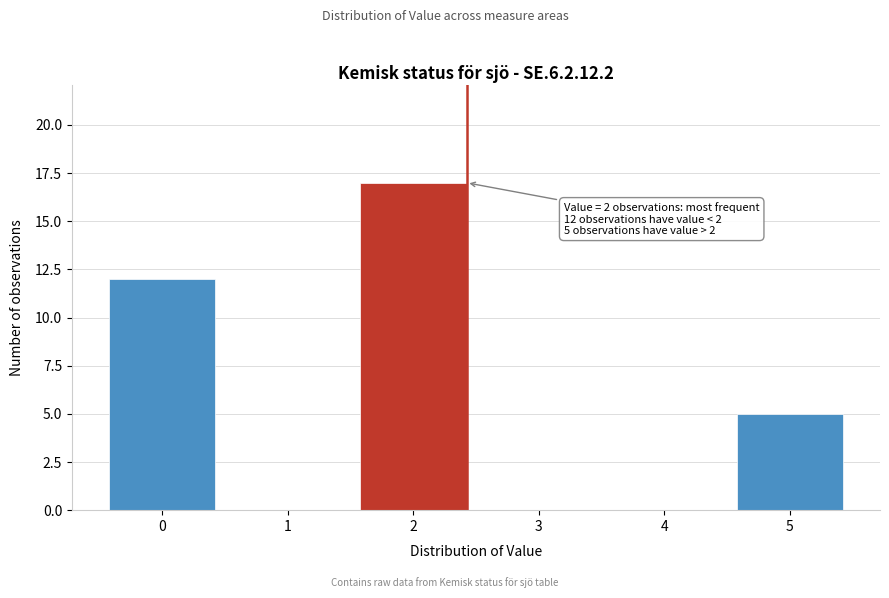

Reading right to left, what are all the values shown in this chart?

5=5	4=0	3=0	2=17	1=0	0=12